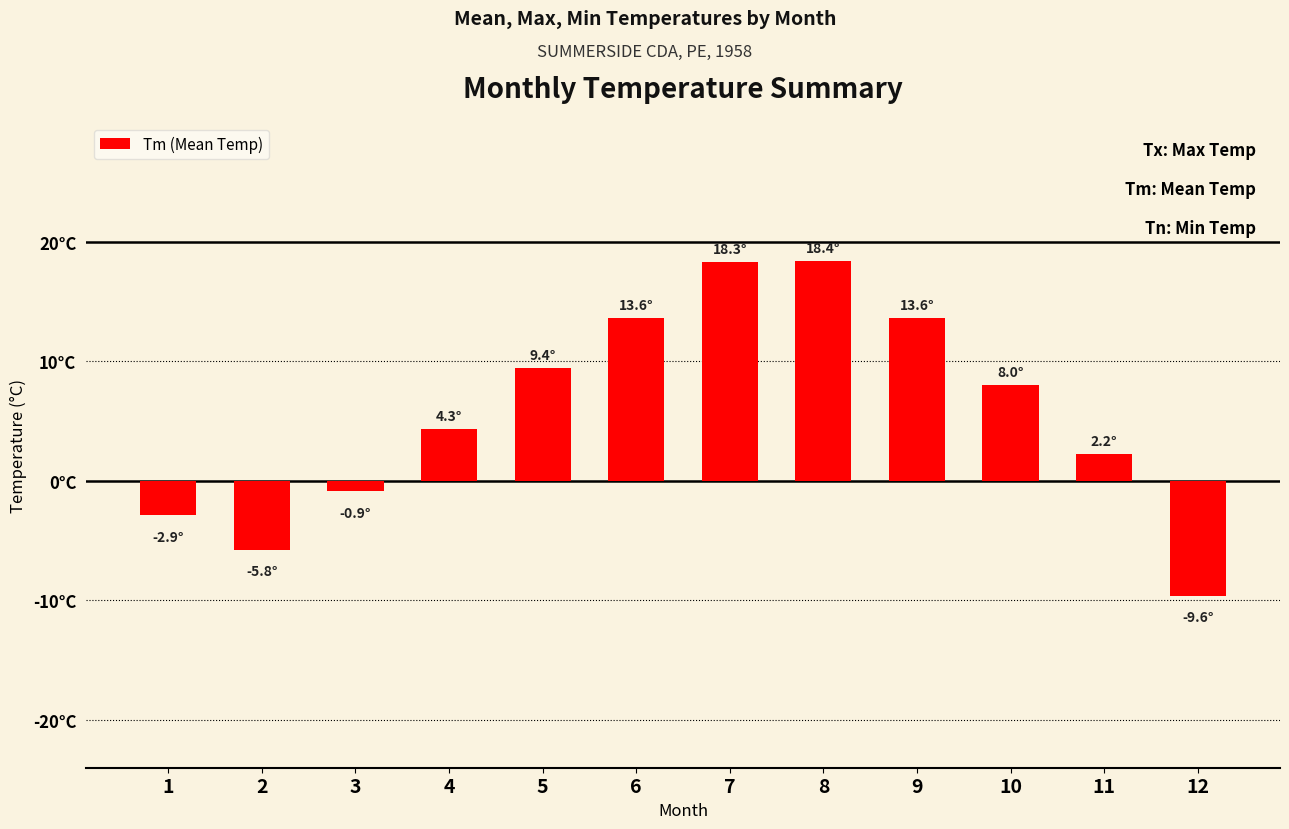

What value does the data have at 1?

-2.9